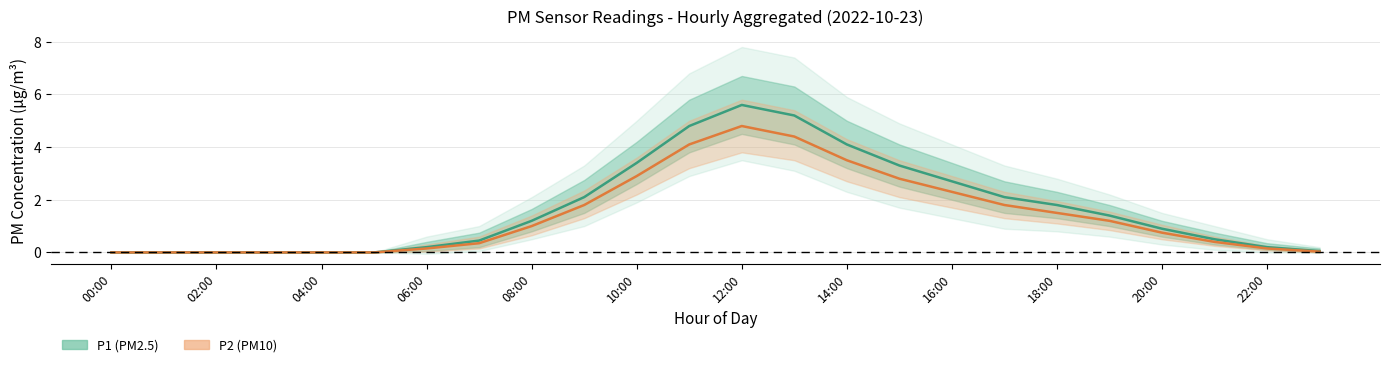

Which series has the largest range (max minus min)?

P1